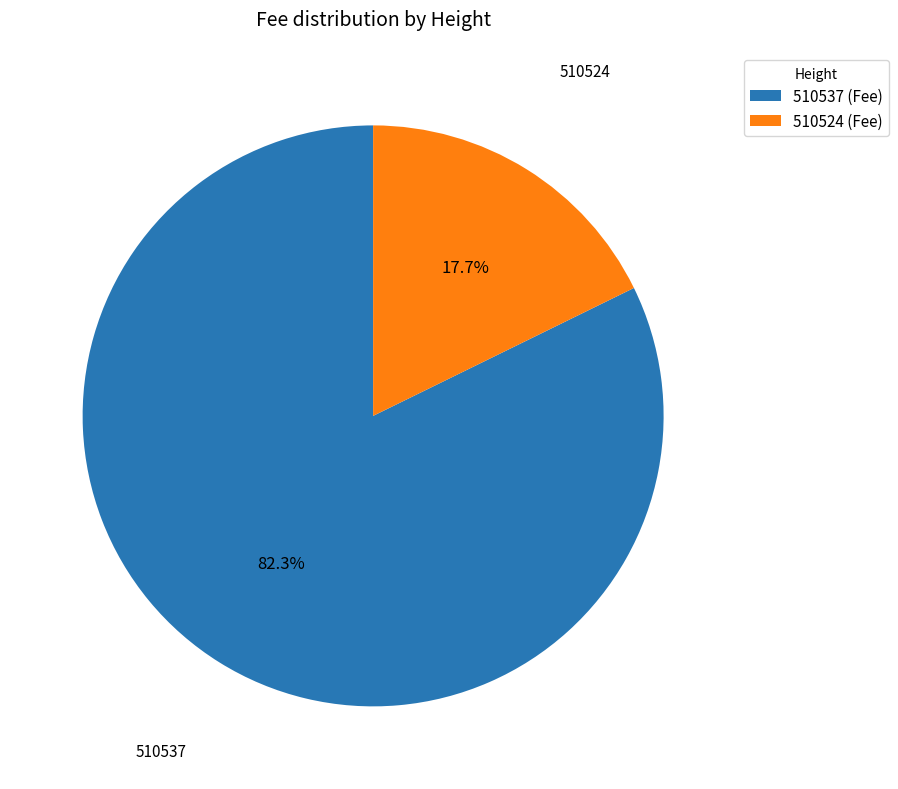

To the nearest percent, what portion does 510524 represent?

18%